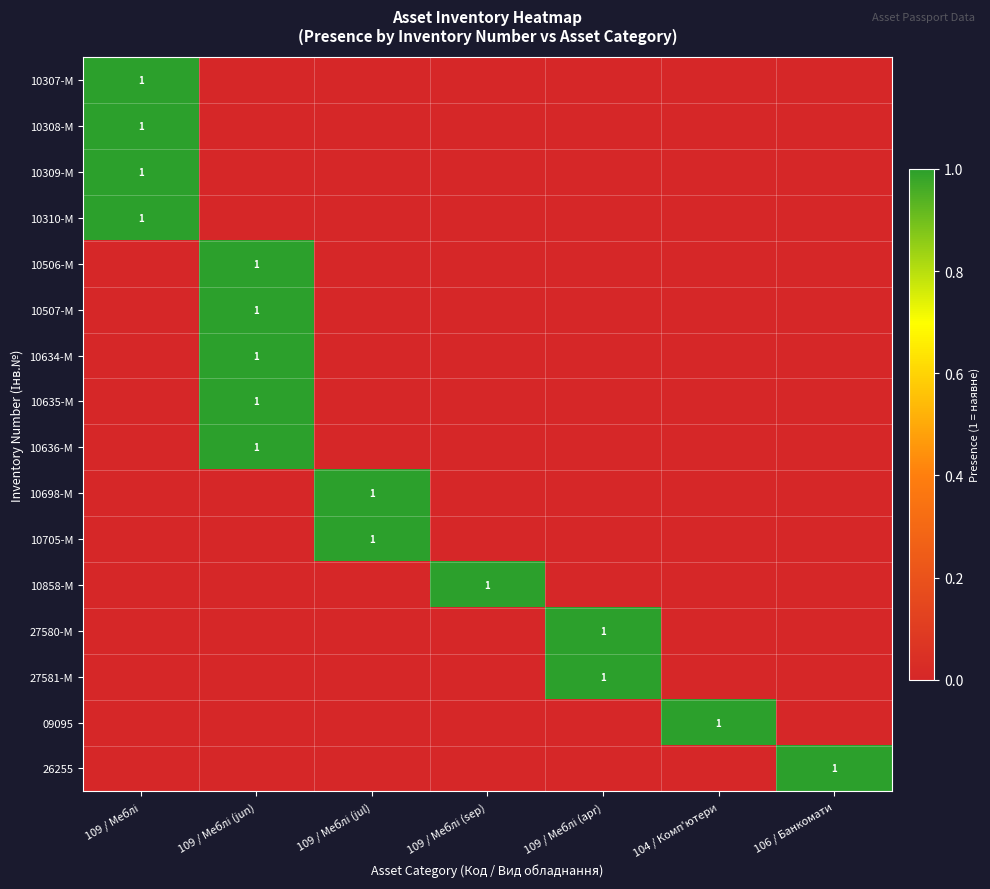

Rank the series at 106 / Банкомати from lowest to highest value.

10307-M, 10308-M, 10309-M, 10310-M, 10506-M, 10507-M, 10634-M, 10635-M, 10636-M, 10698-M, 10705-M, 10858-M, 27580-M, 27581-M, 09095, 26255